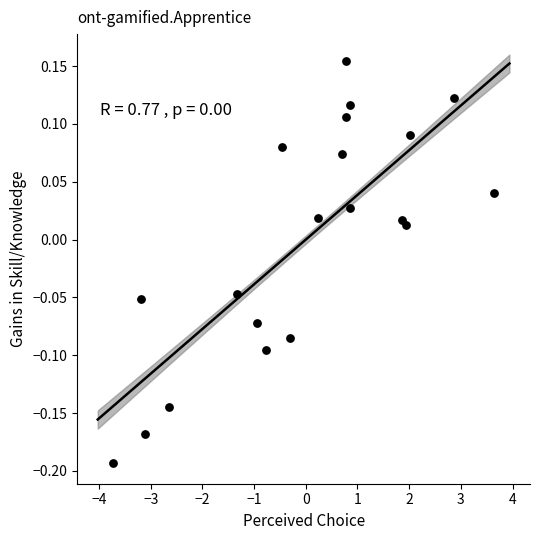

What is the range of Y values (max minus min)?

0.3